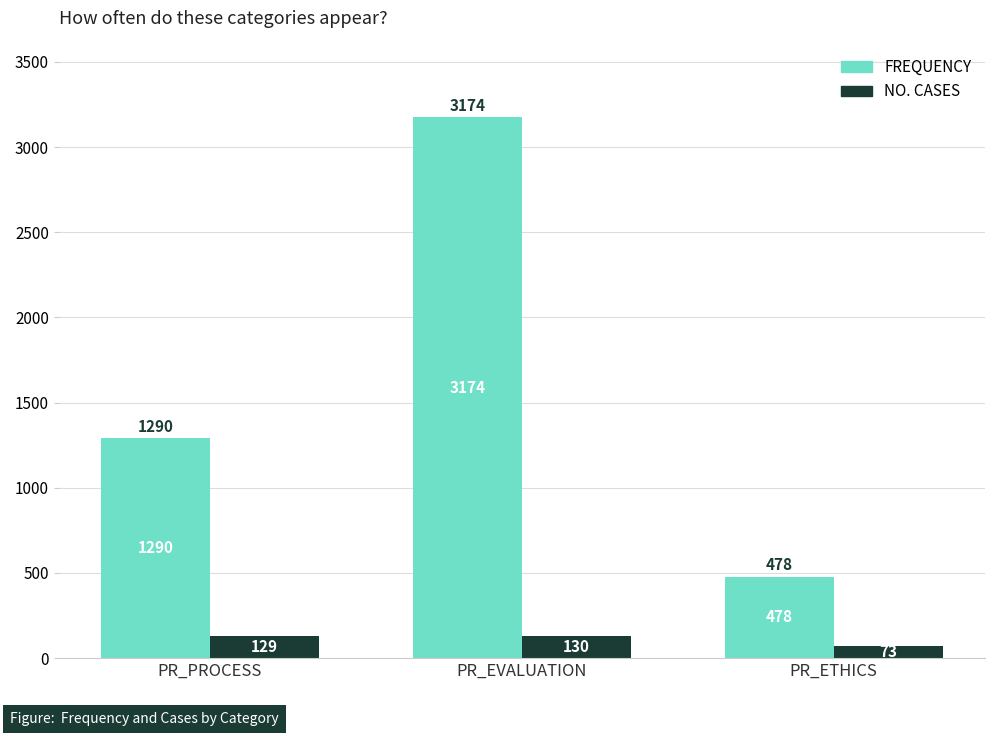

Read the NO. CASES value at PR_ETHICS, to the nearest 10.

70